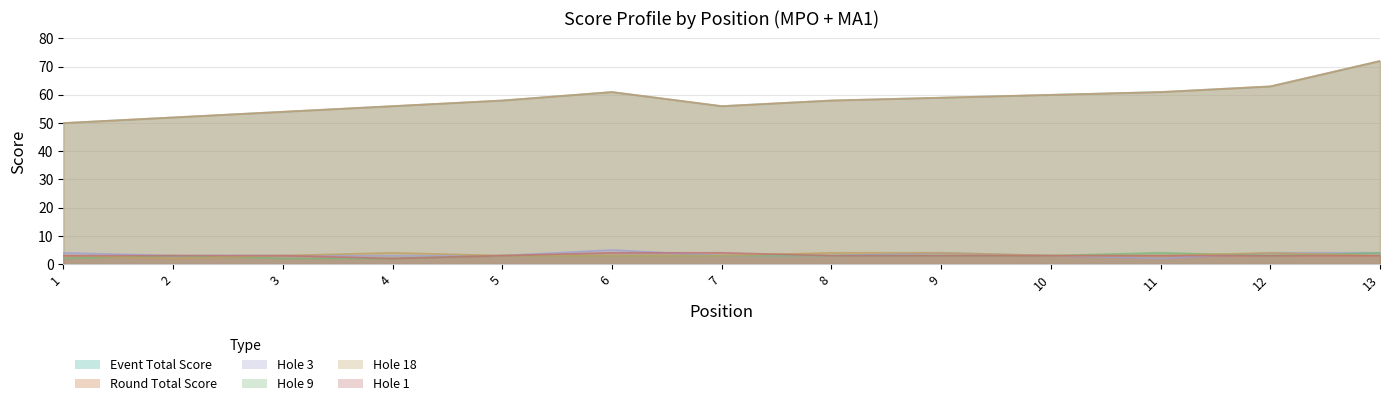

The hole_9 series shows 3 at 10. True or false?

True